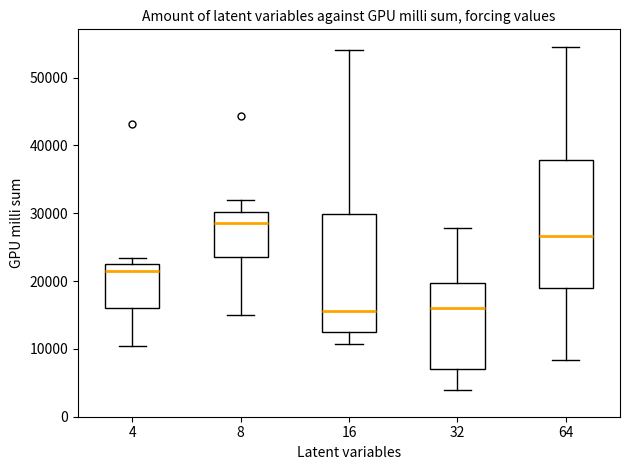

Which box's median line is the highest?

8